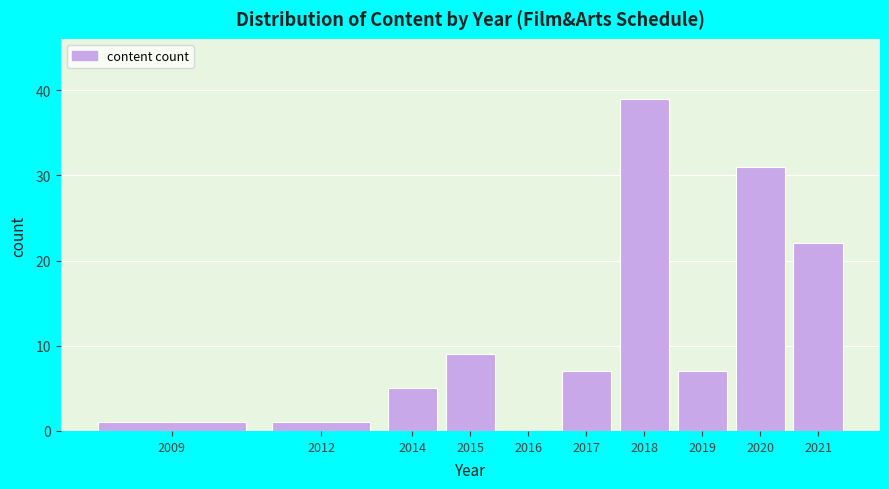

Reading right to left, transcribe all the data shown in this chart.

2021=22	2020=31	2019=7	2018=39	2017=7	2016=0	2015=9	2014=5	2012=1	2009=1